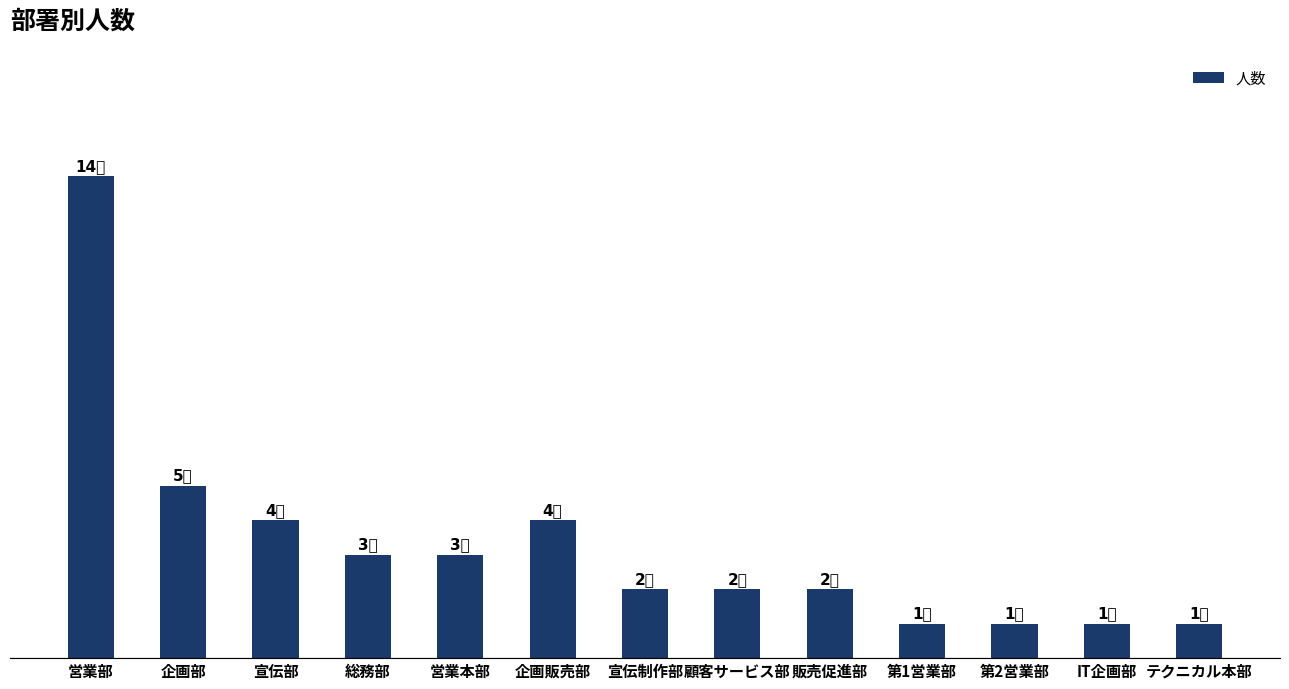

Are the bars horizontal?

No